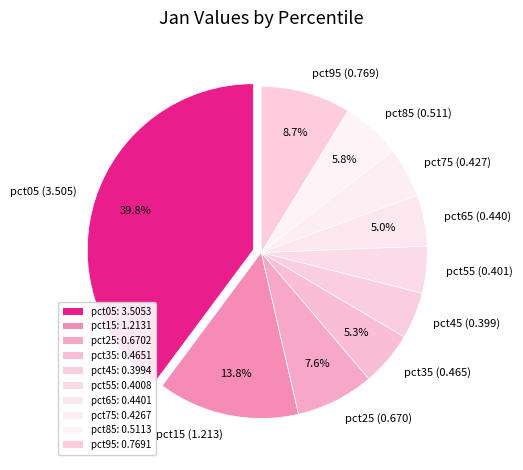

Does pct45 represent more than half of the total?

No